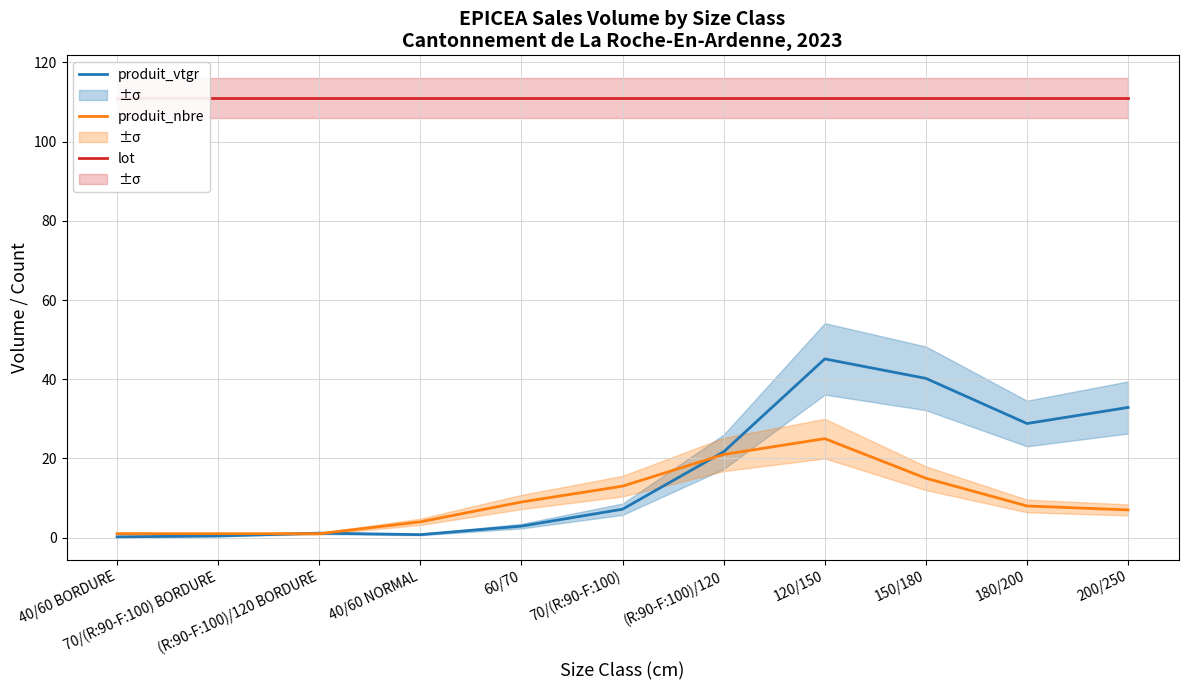

True or false: lot and produit_nbre cross at least once.

False